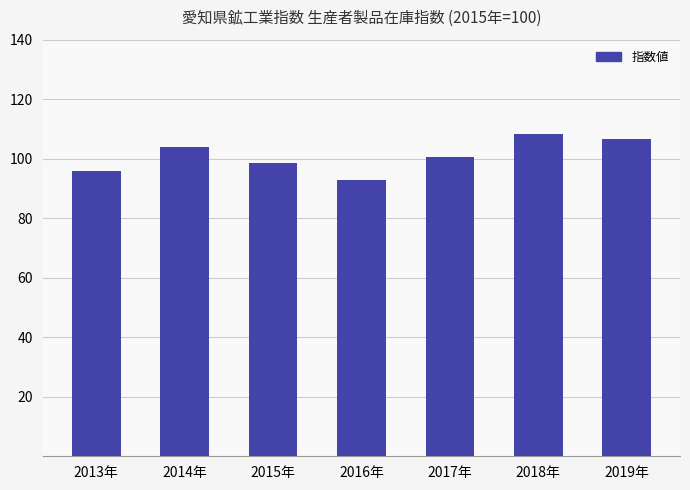

How many values are below 100?

3